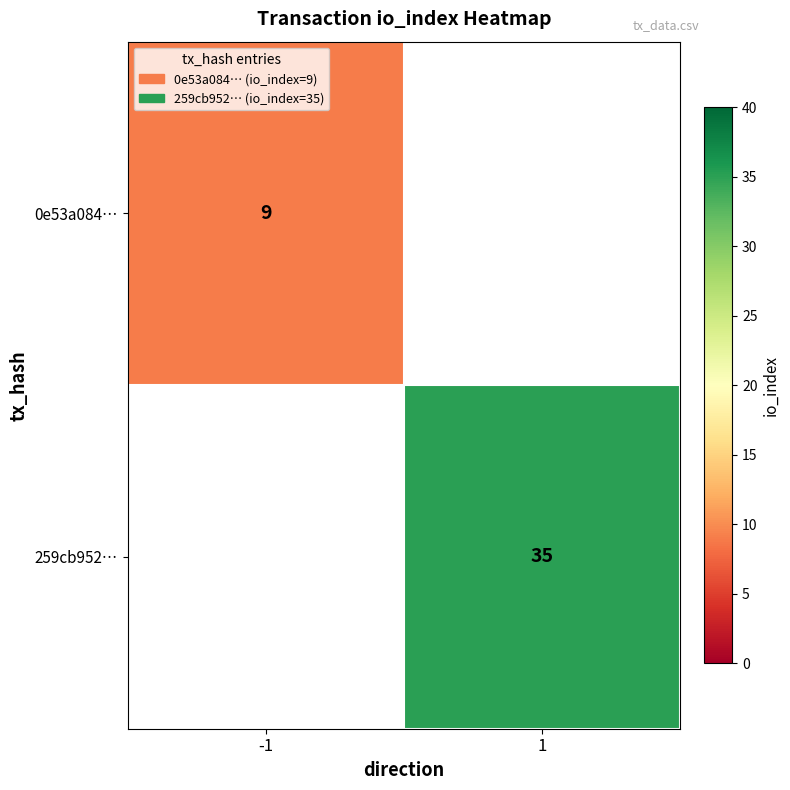

How many data points does each series have?

2